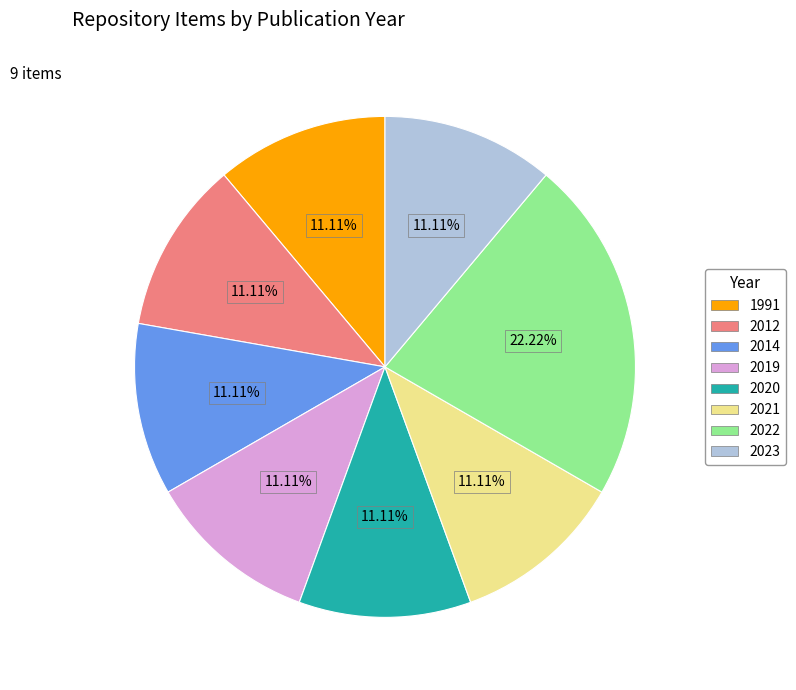

Is there any slice that represents more than half of the pie?

No